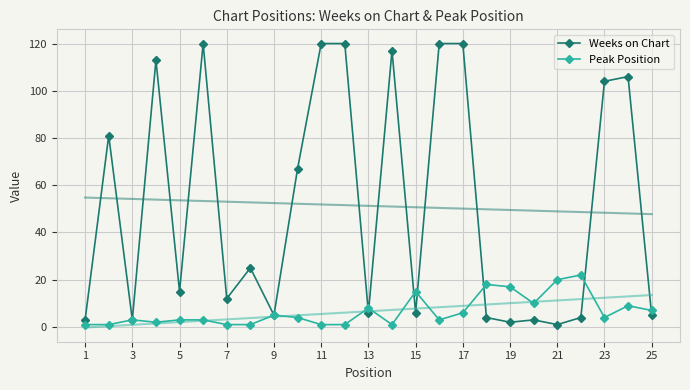

What is the difference between the maximum and second lowest values in the Peak Position series?

21